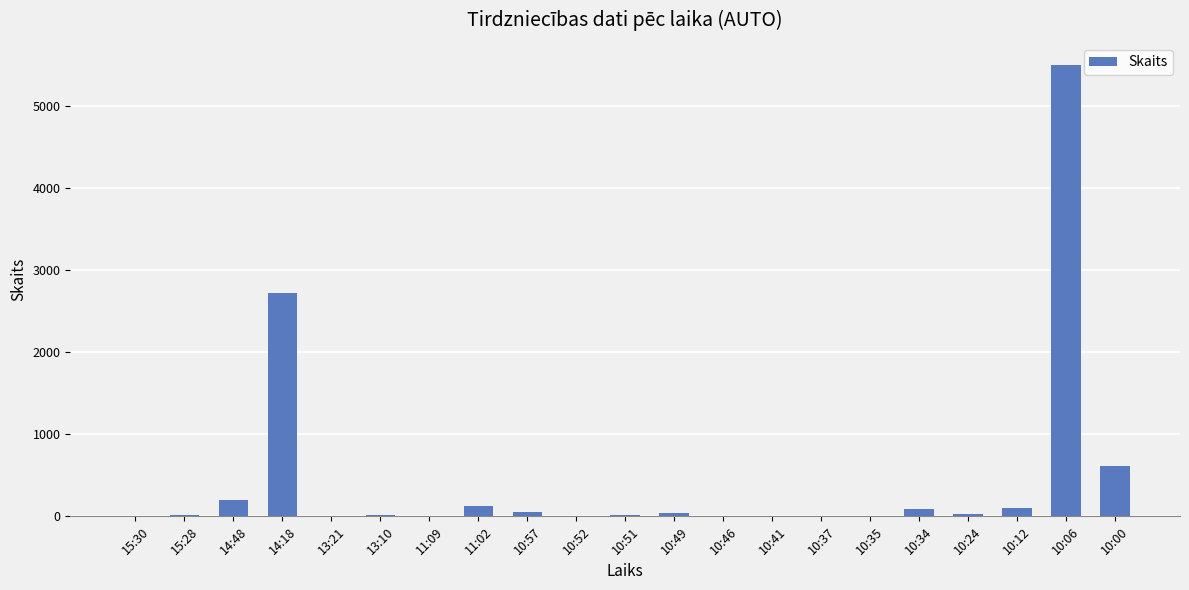

What is the sum of all values?

9530